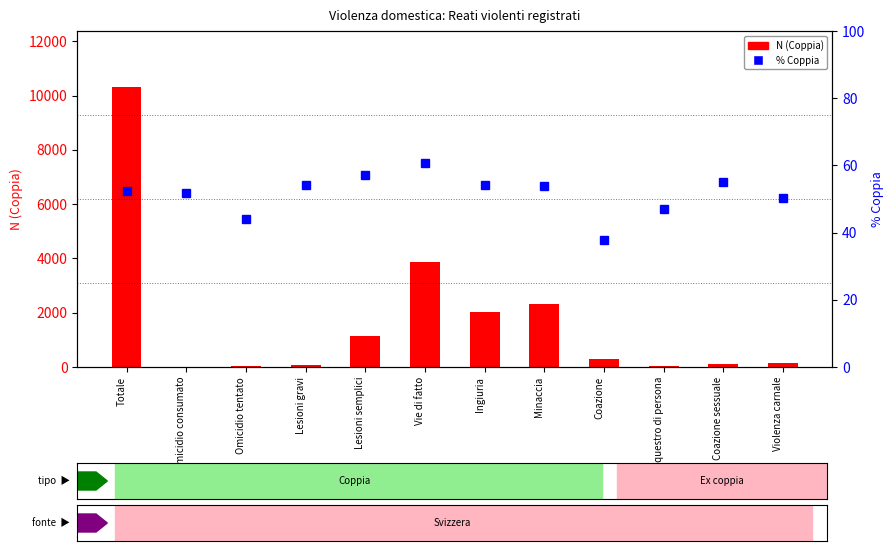

At how many categories does at least one series exceed 7089?

1